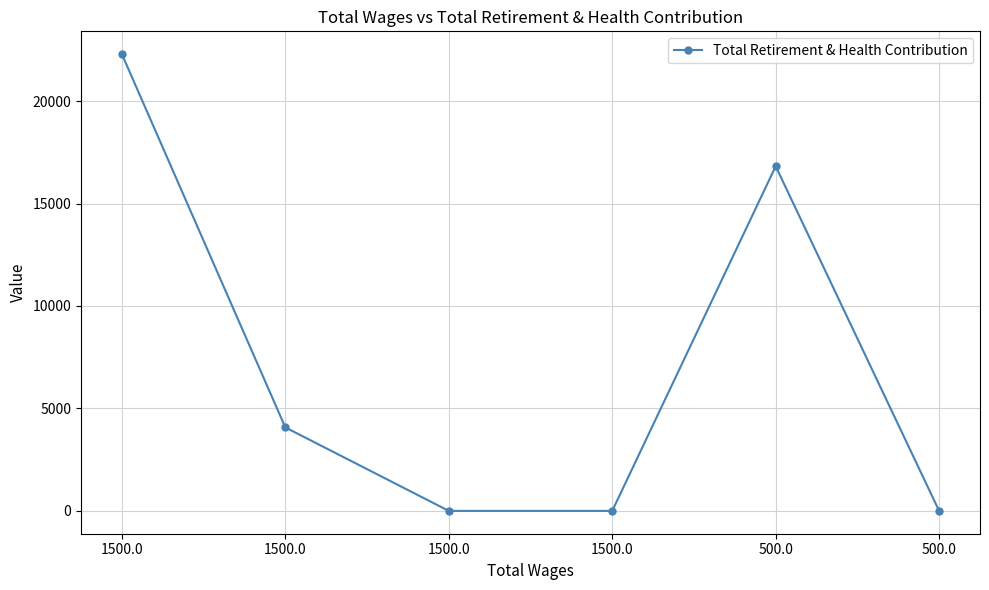

True or false: there are more than 2 points higher than both neighbors.

False